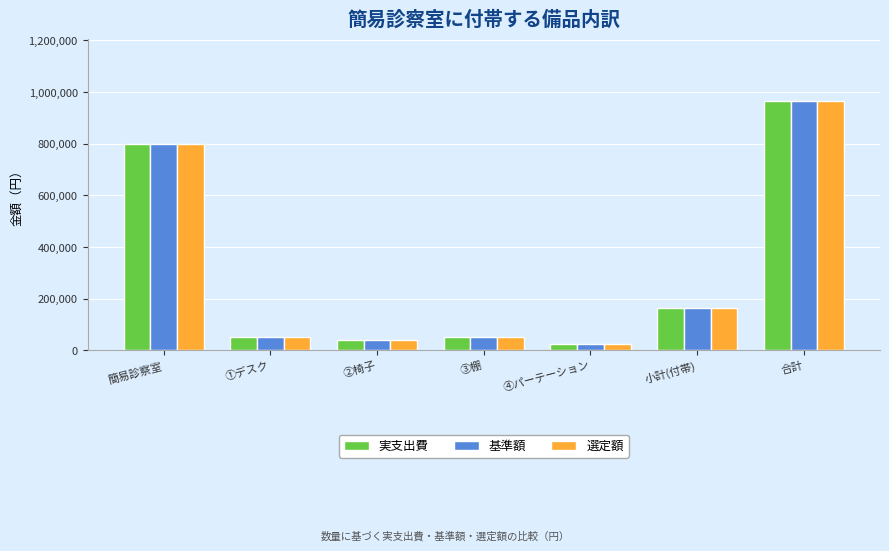

The 実支出費 series shows 1660982 at 合計. True or false?

False